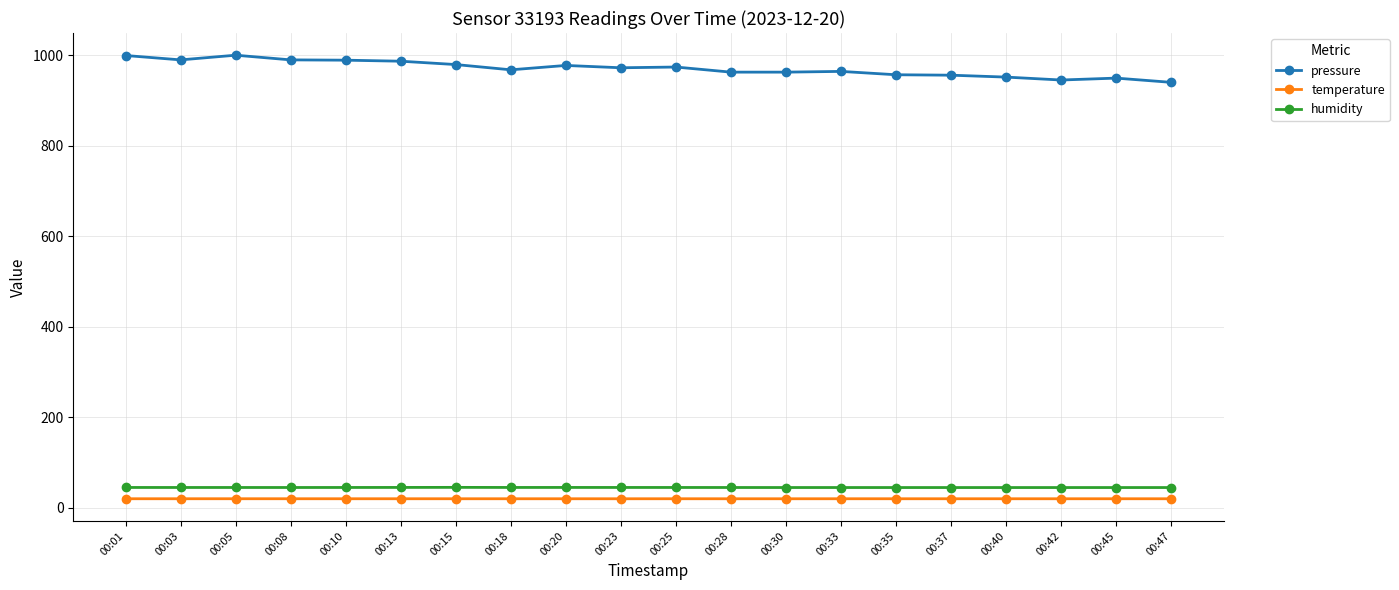

True or false: humidity and temperature cross at least once.

False